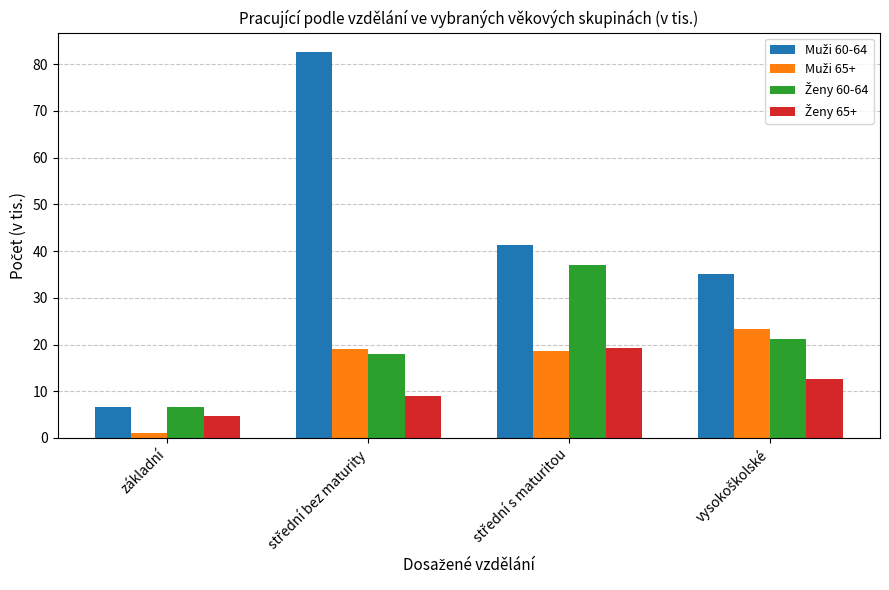

What is the maximum value shown in the chart?

82.6